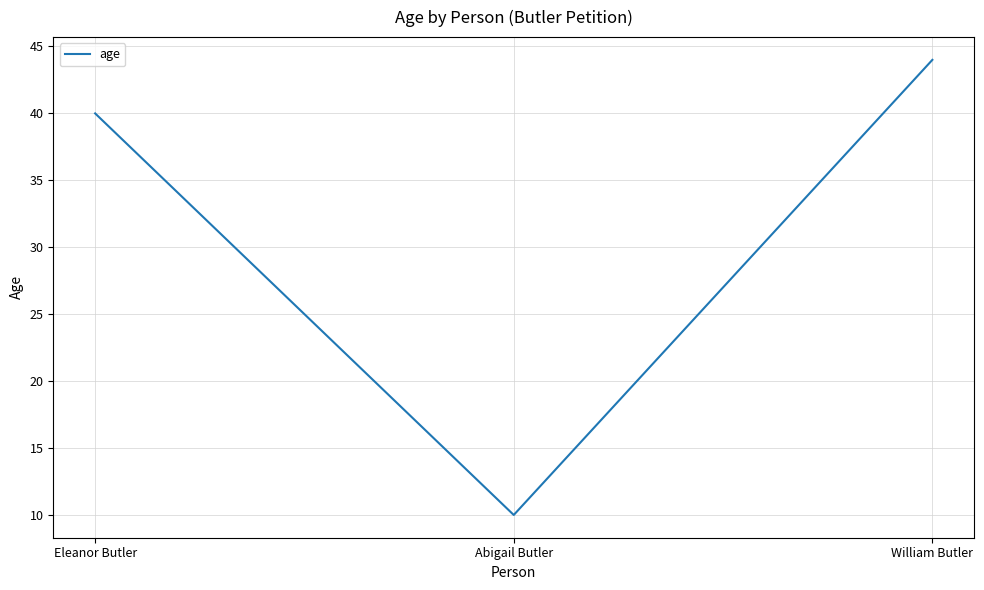

What is the difference between the maximum and second lowest values?

4